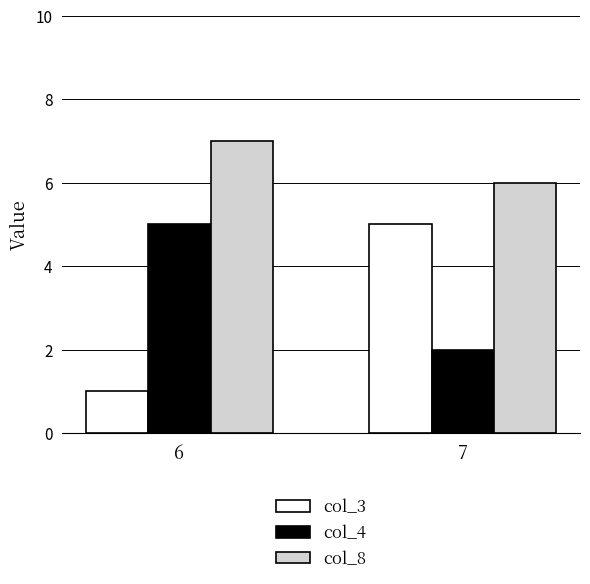

What is the highest value of the col_3 series?

5